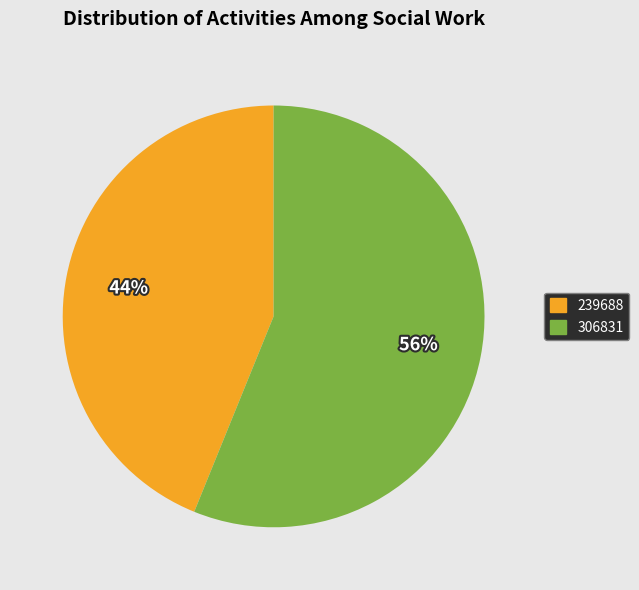

Count the number of slices in the pie.

2